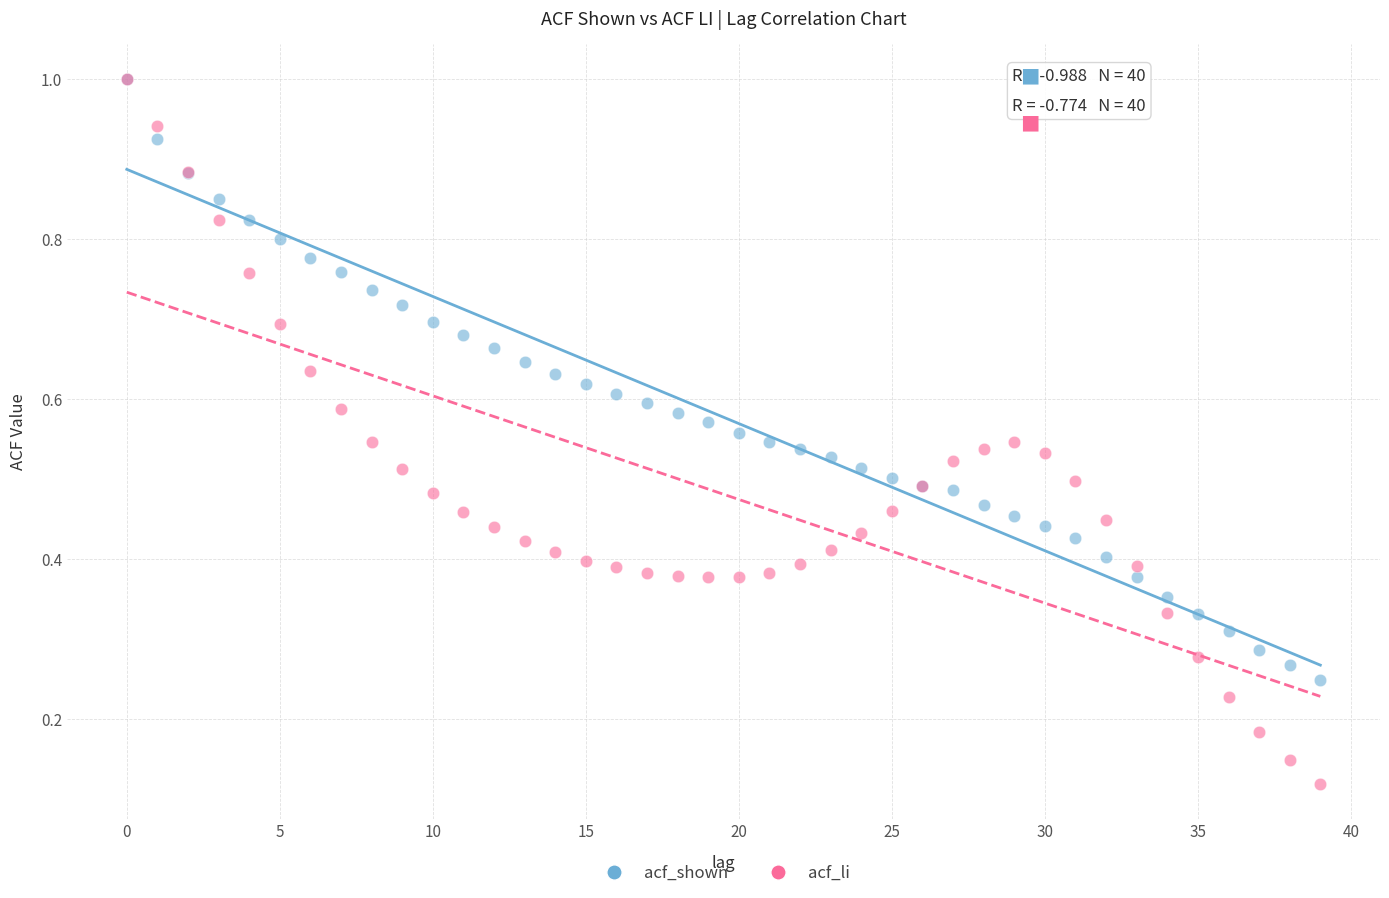

What are all the series names shown in the legend?

acf_shown, acf_li